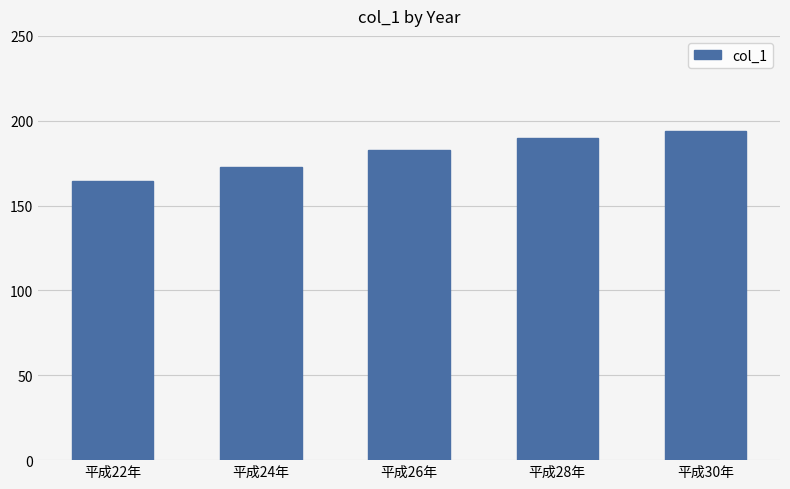

At which label is the value closest to 179?

平成26年